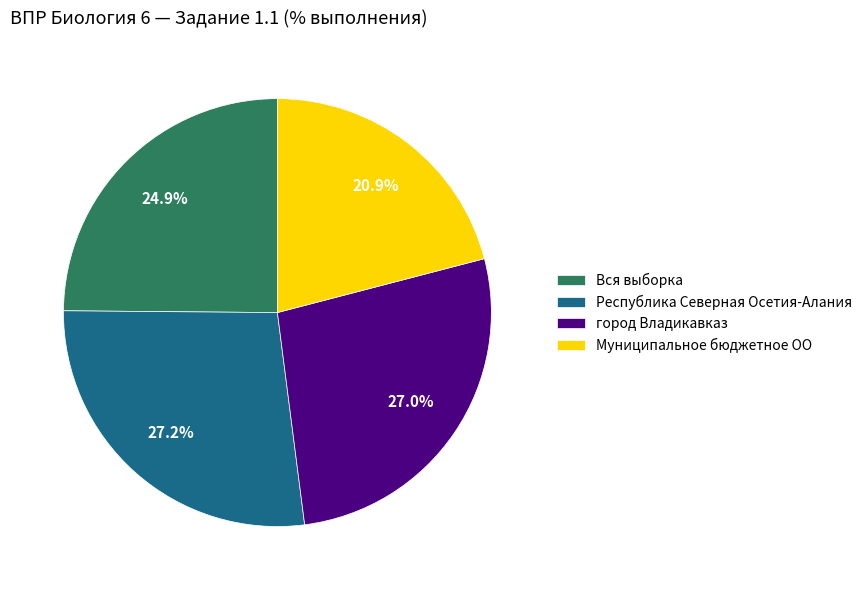

Which has a higher value, Вся выборка or Муниципальное бюджетное ОО?

Вся выборка